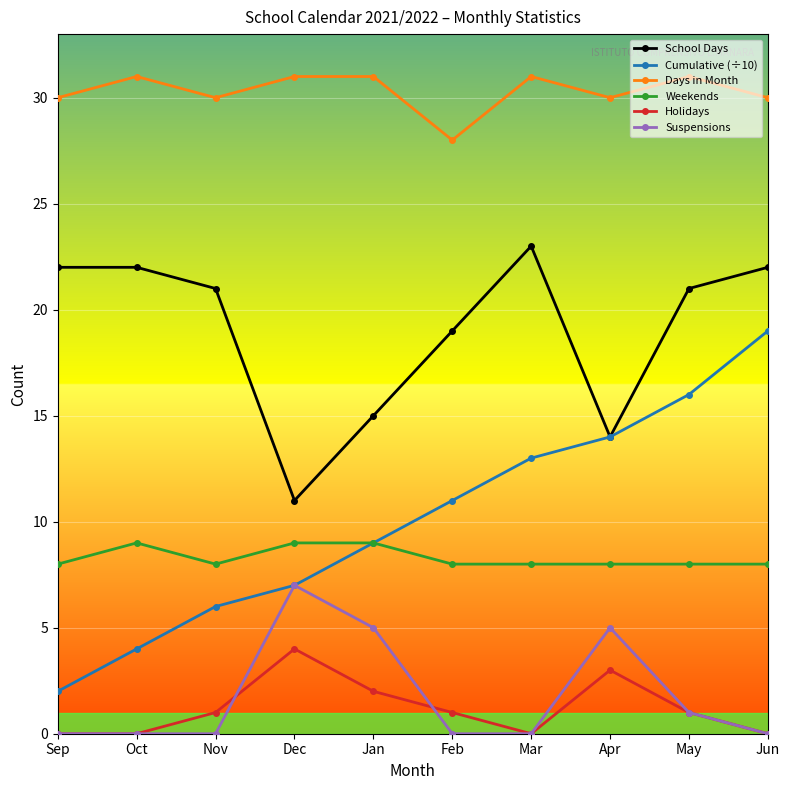

What is the total value across all series at Jun?

79